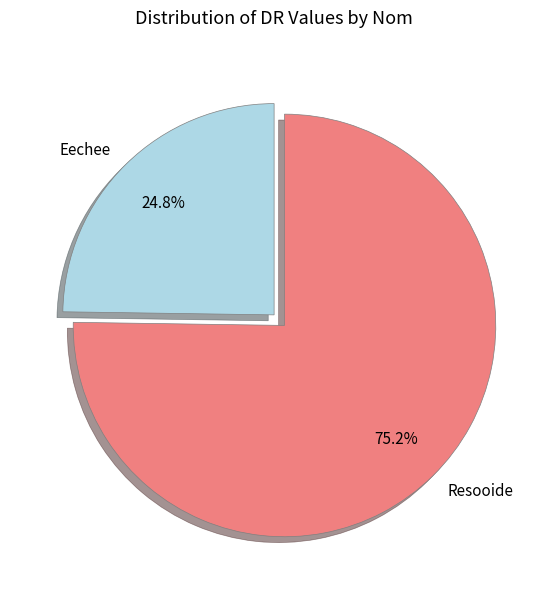

What is the smallest slice in the pie chart?

Eechee